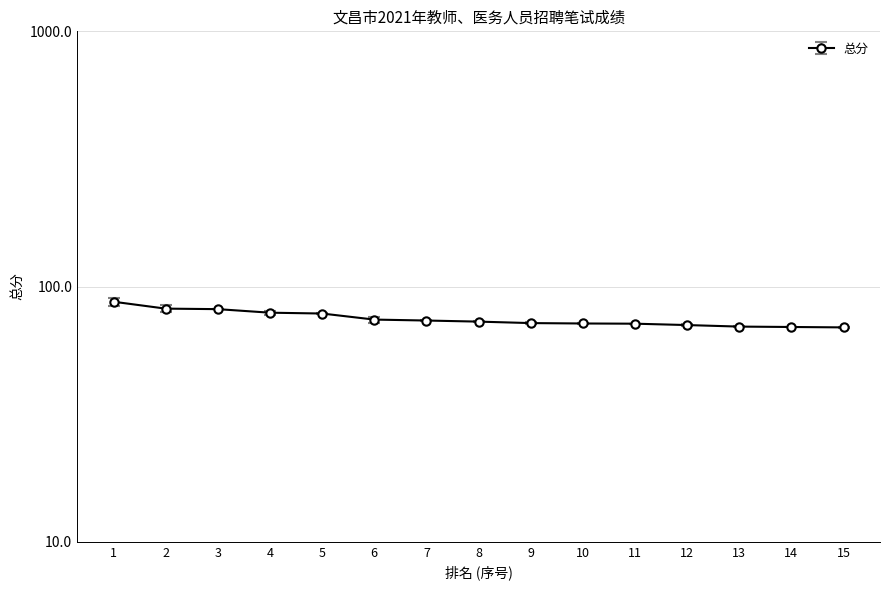

True or false: the data has more than 1 interior local peaks.

False